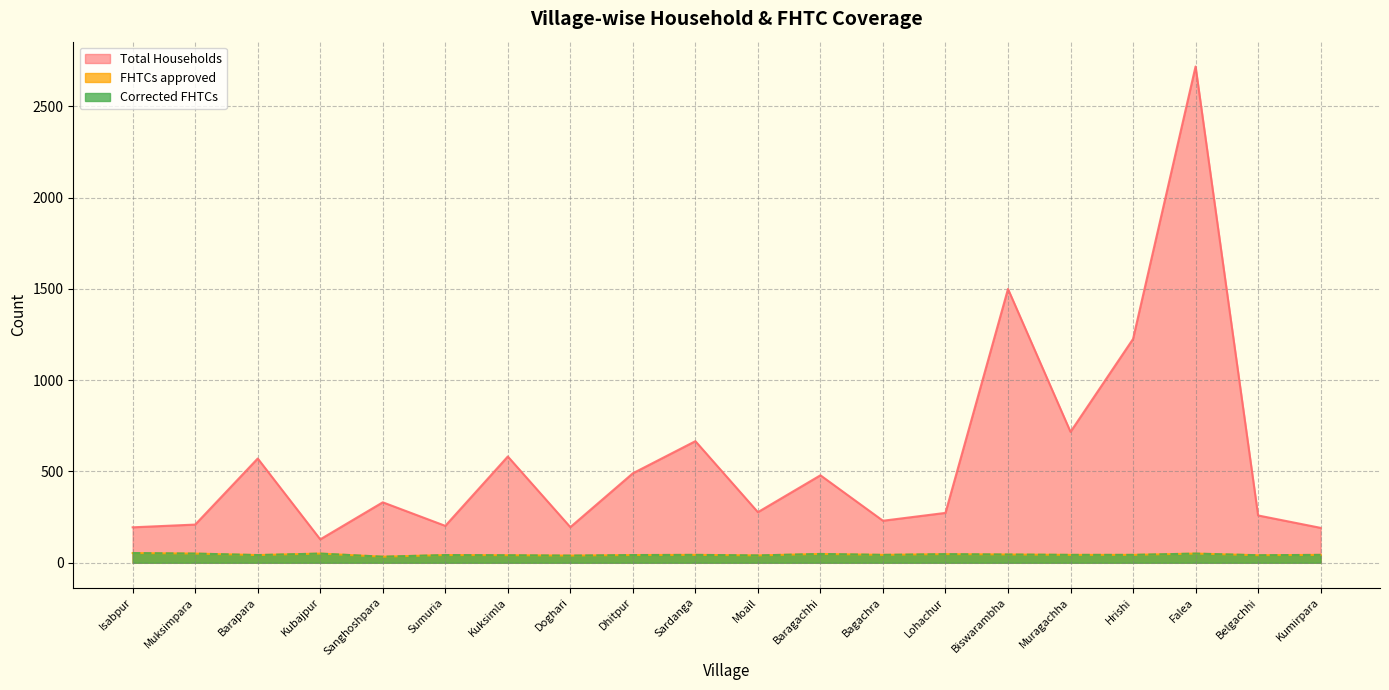

Is the value of Total Households at Barapara greater than the value of Corrected FHTCs at Sanghoshpara?

Yes